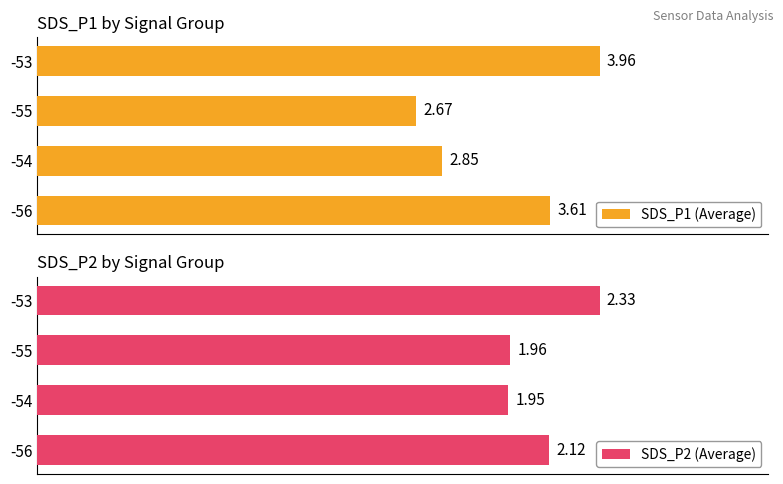

The value of SDS_P2 (Average) at 2 is 2.0. True or false?

True